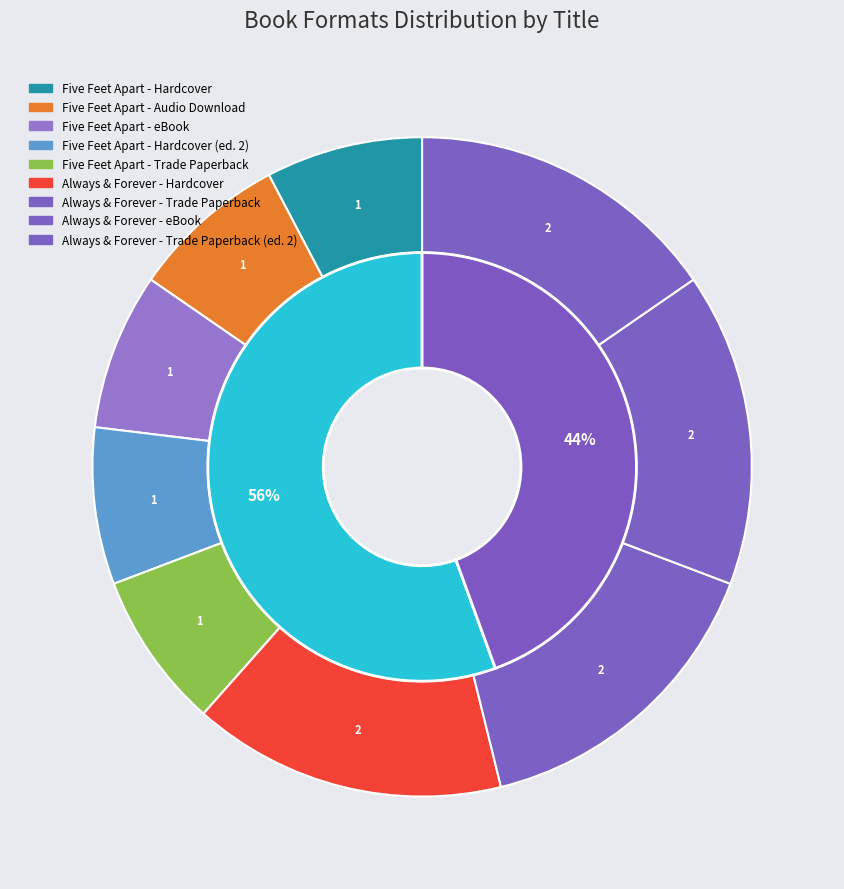

What is the largest slice in the pie chart?

Always and Forever - Hardcover